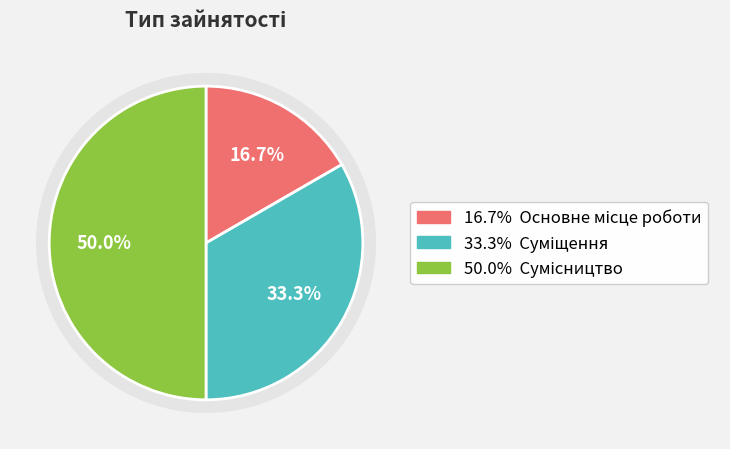

Does any single category account for the majority?

No